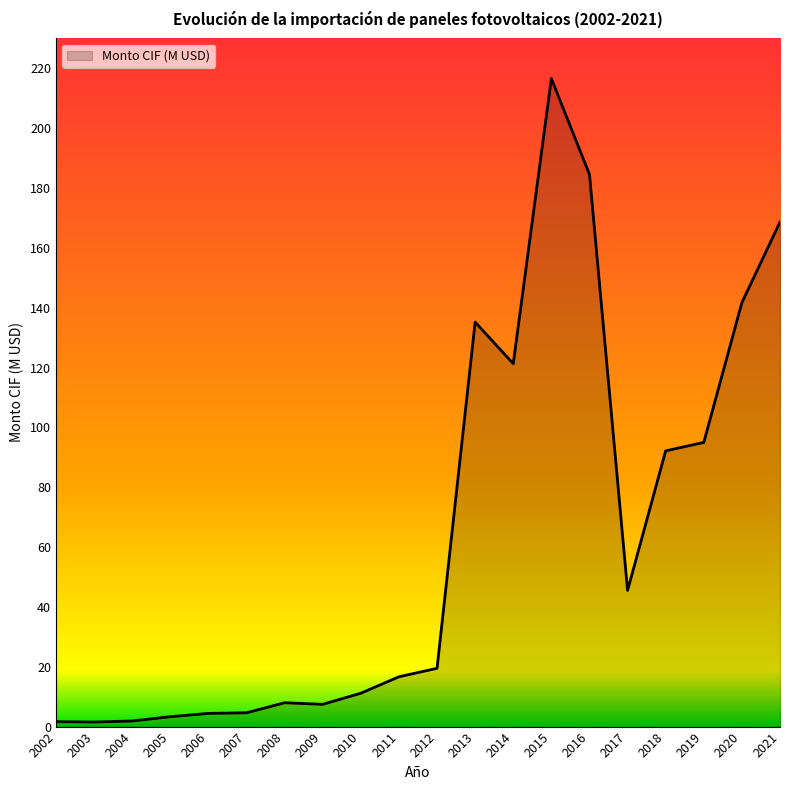

The value at 2016 is 319.3. True or false?

False